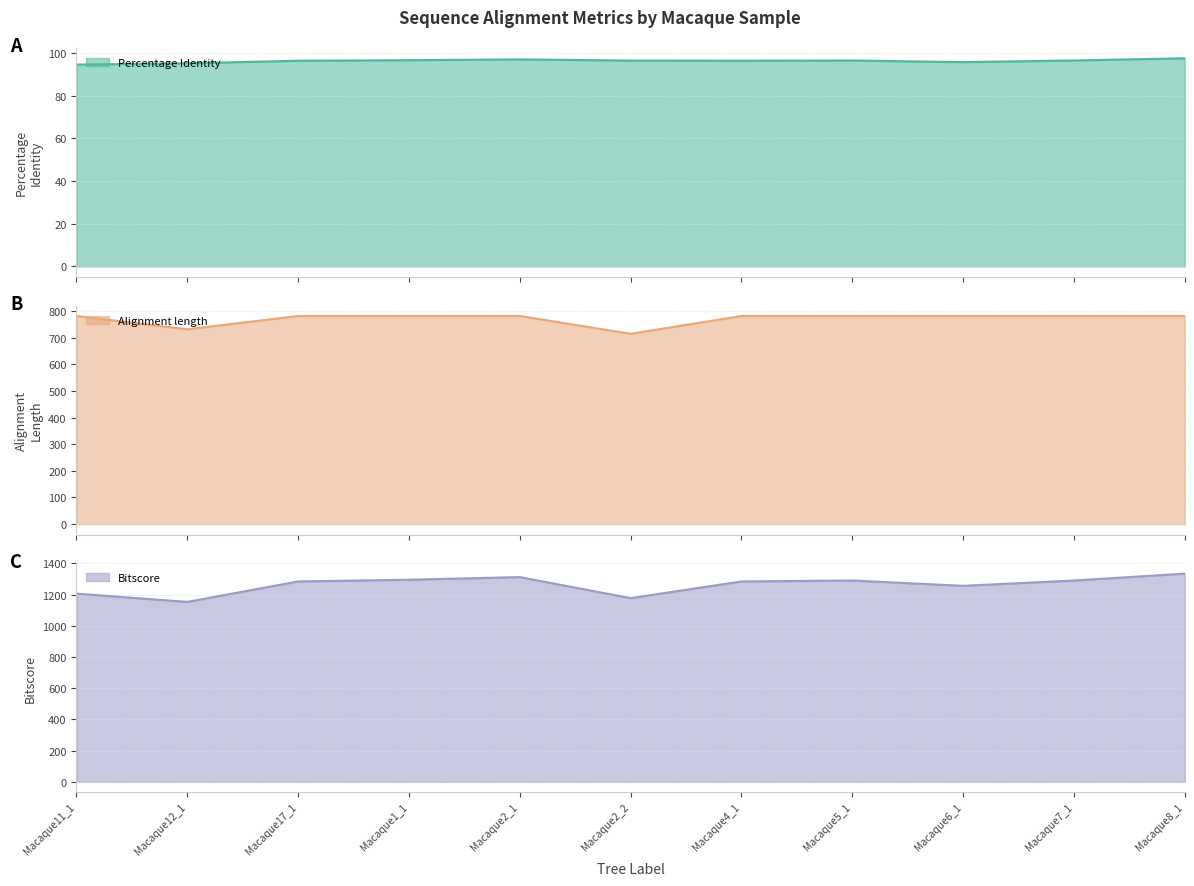

At which label is Percentage Identity closest to 95?

Macaque12_1